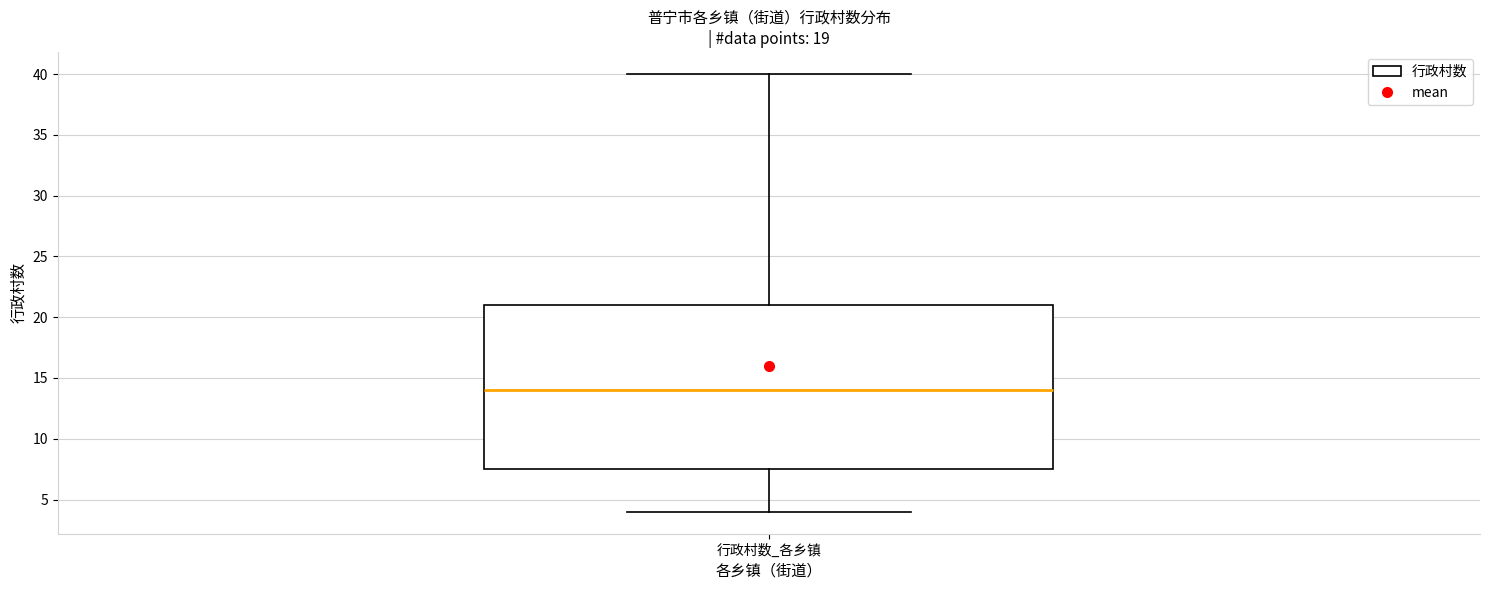

Where does the median line of the box for 行政村数_各乡镇 sit on the y-axis? The values are not printed on the chart, so give them approximately, as read against the axis.

14.0